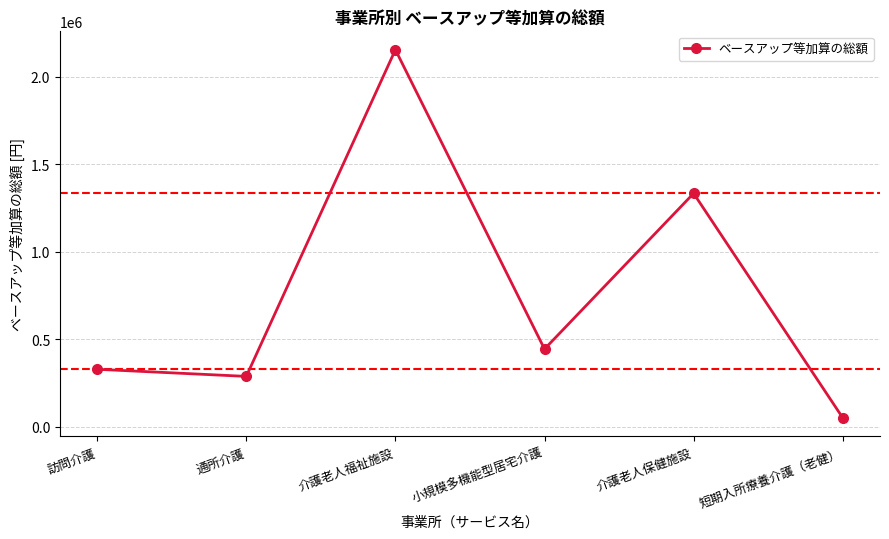

What position from the right is 訪問介護?

6